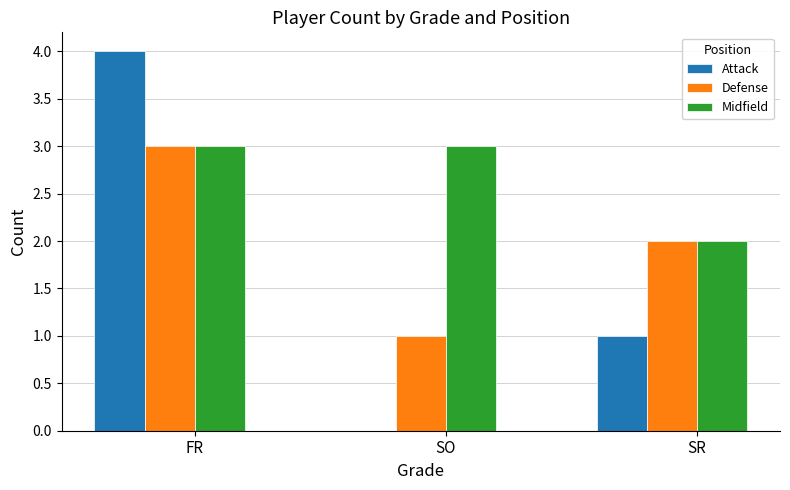

Reading left to right, what are all the values shown in this chart?

Attack: FR=4	SO=0	SR=1
Defense: FR=3	SO=1	SR=2
Midfield: FR=3	SO=3	SR=2